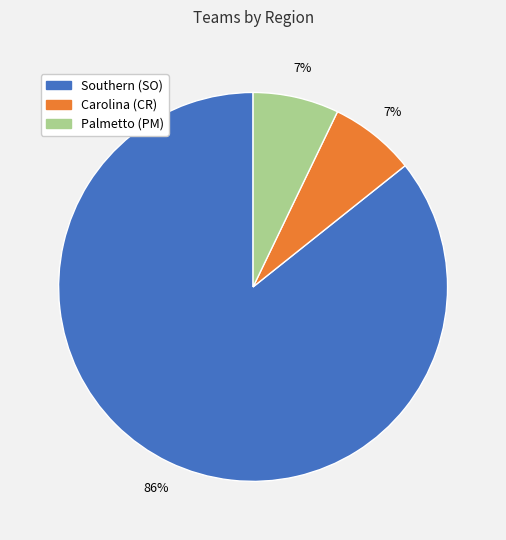

Which category has the biggest portion of the pie?

Southern (SO)